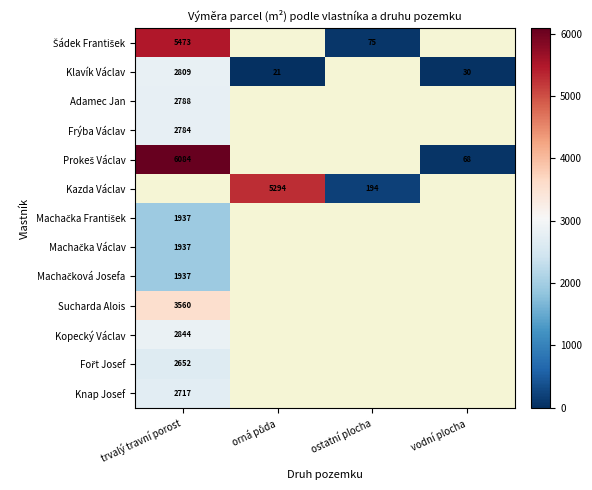

At which label is Machačková Josefa closest to 1937?

trvalý travní porost